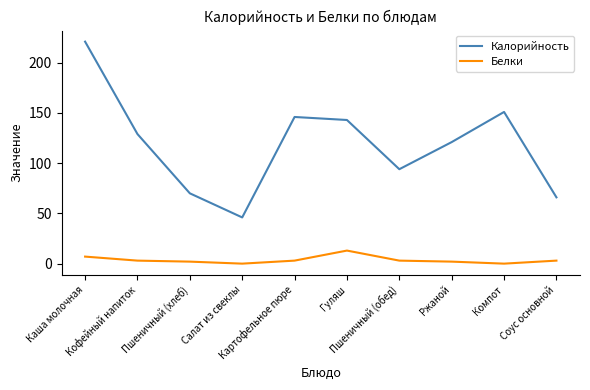

What is the difference between the maximum and minimum values in the Белки series?

13